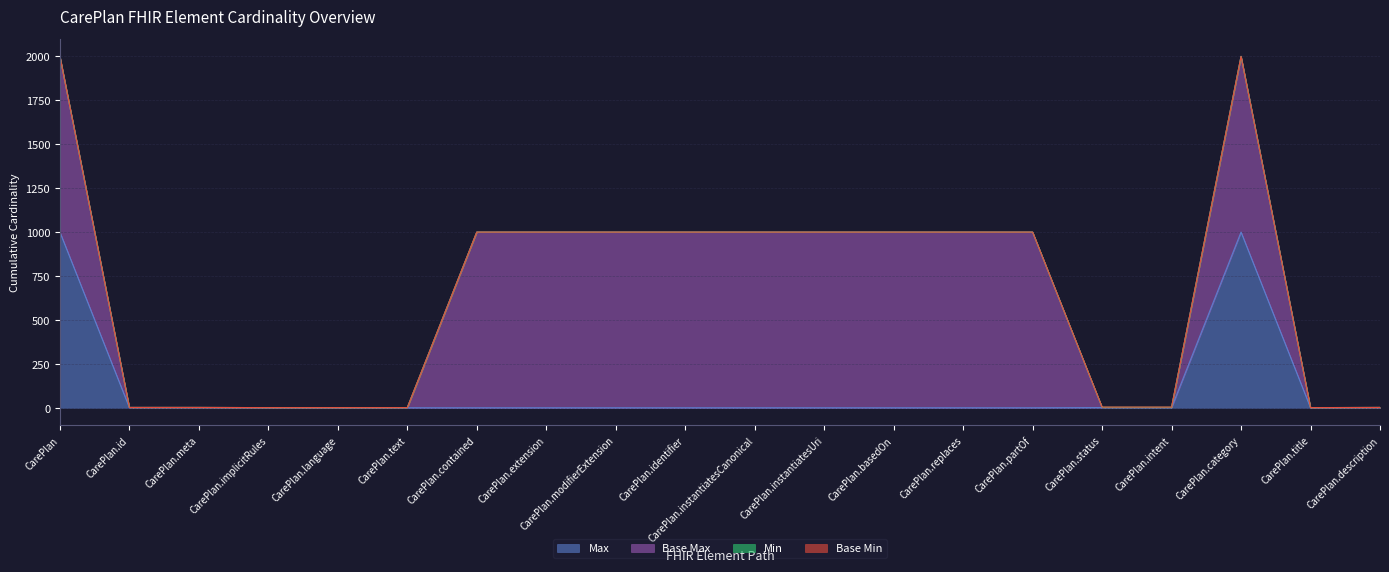

Reading left to right, extract all data points from this chart.

Max: 999	1	1	0	0	0	0	0	0	0	0	0	0	0	0	1	1	999	0	1
Base Max: 999	1	1	1	1	1	999	999	999	999	999	999	999	999	999	1	1	999	1	1
Min: 0	0	0	0	0	0	0	0	0	0	0	0	0	0	0	1	1	0	0	0
Base Min: 0	0	0	0	0	0	0	0	0	0	0	0	0	0	0	1	1	0	0	0